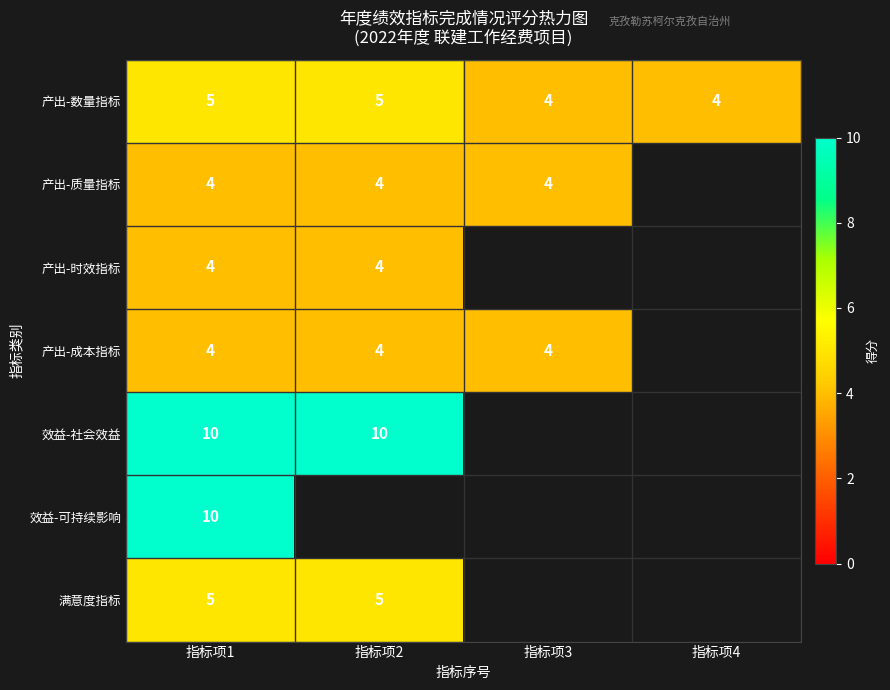

What is the total value across all series at 指标项1?

42